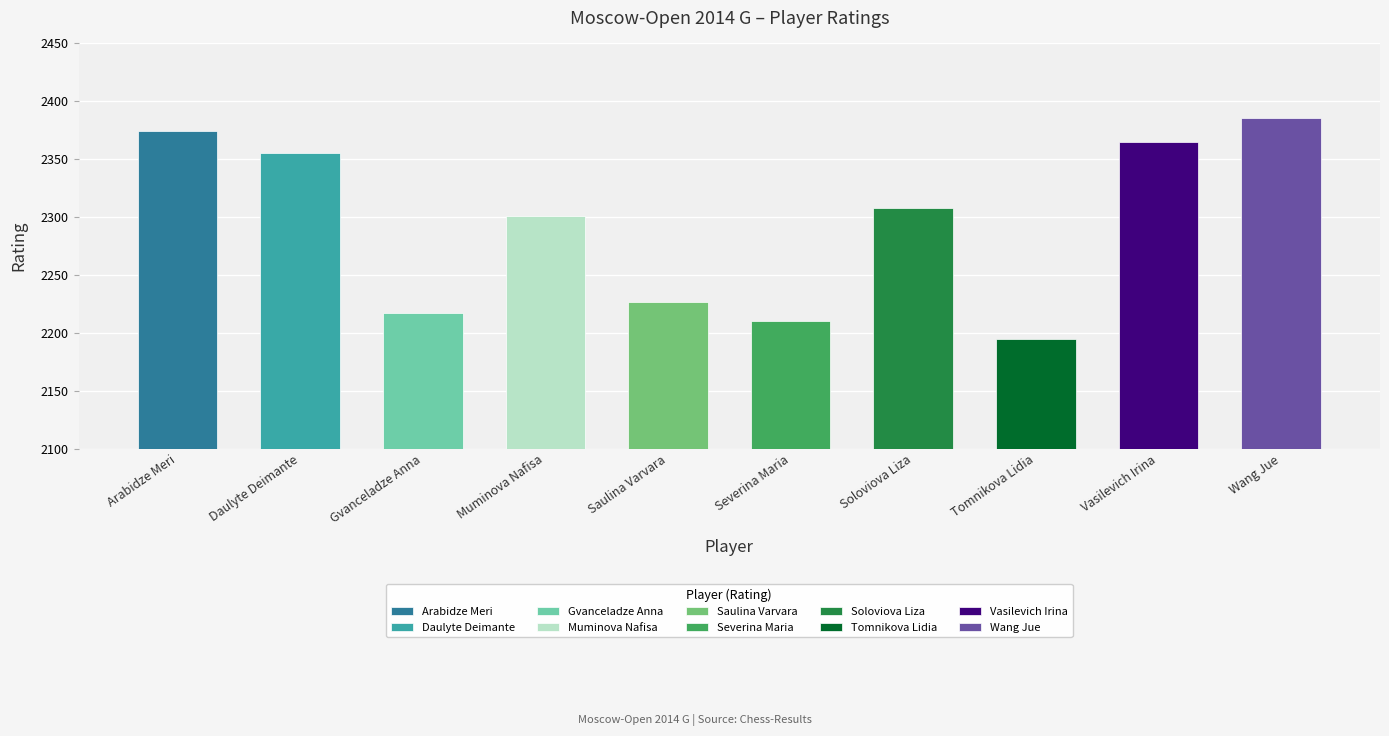

What is the label of the 6th bar from the right?

Saulina Varvara